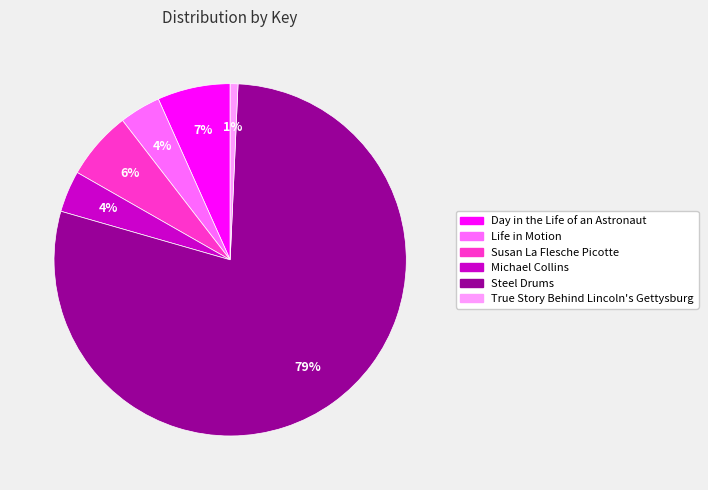

Which category has the biggest portion of the pie?

Steel Drums